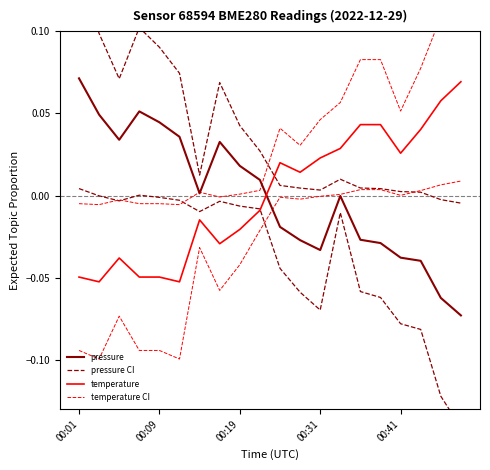

True or false: pressure has a value of -0.0 at 11.

False